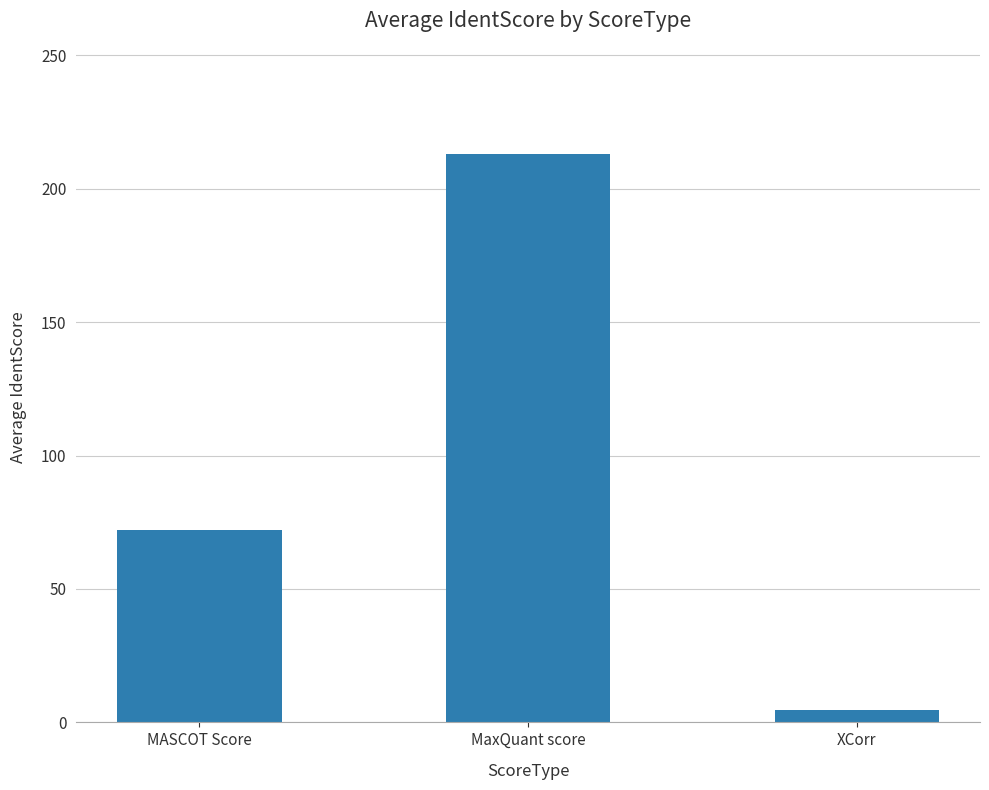

Count the number of categories in the chart.

3